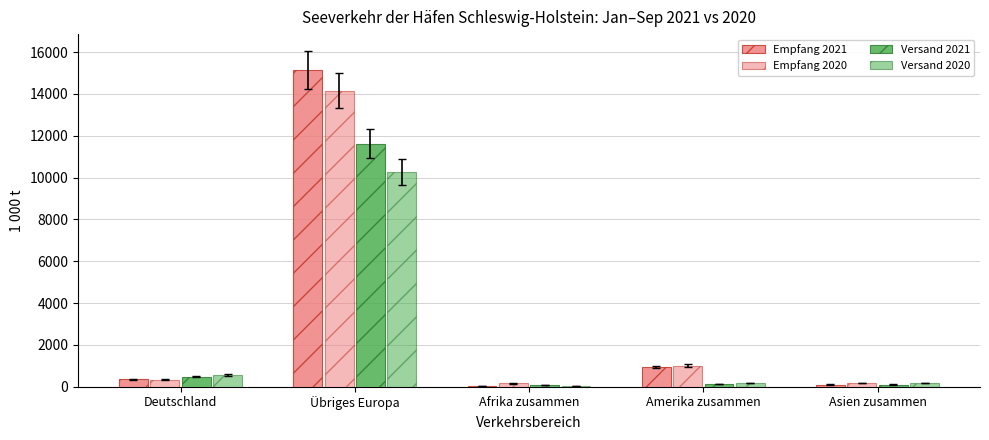

At Amerika zusammen, list the series in order from smallest to largest.

Versand 2021, Versand 2020, Empfang 2021, Empfang 2020